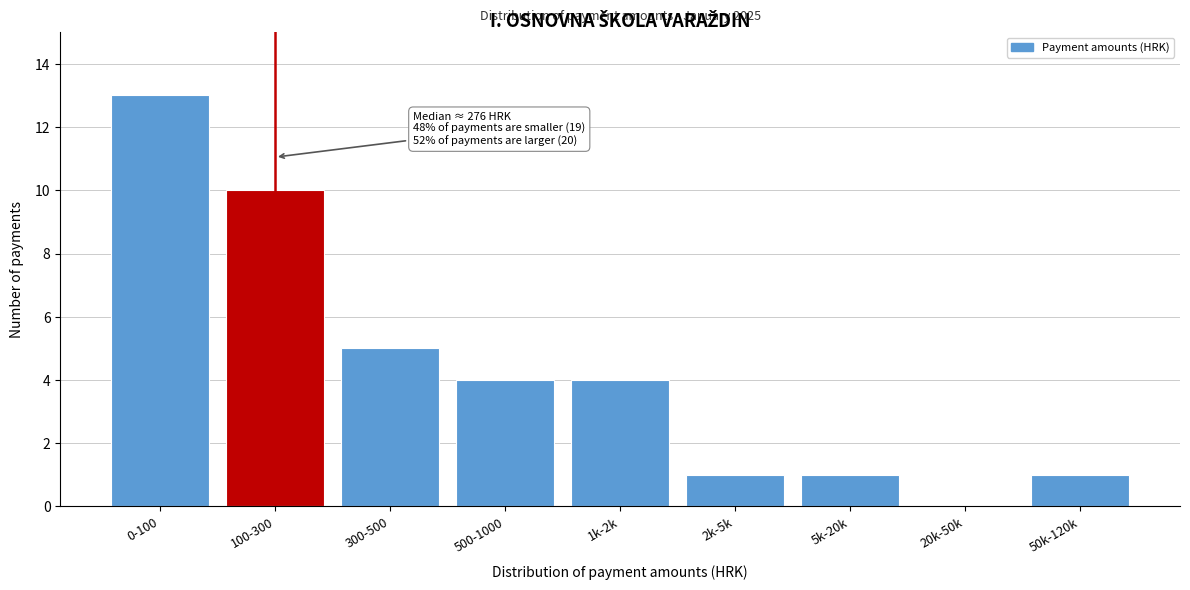

Reading left to right, extract all data points from this chart.

0-100=13	100-300=10	300-500=5	500-1000=4	1k-2k=4	2k-5k=1	5k-20k=1	20k-50k=0	50k-120k=1